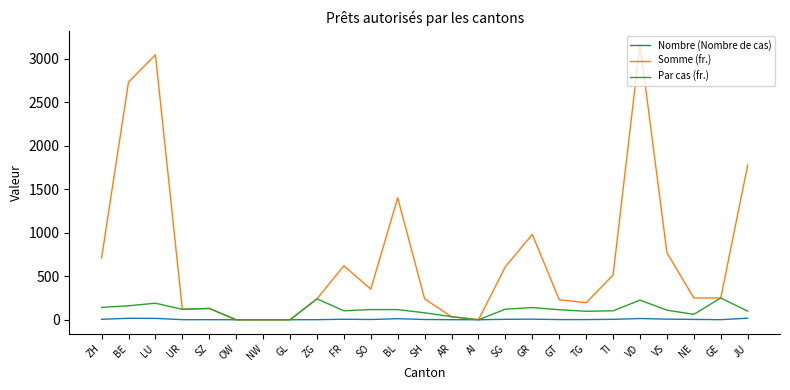

At which category does Somme (fr.) reach its first local peak?

LU